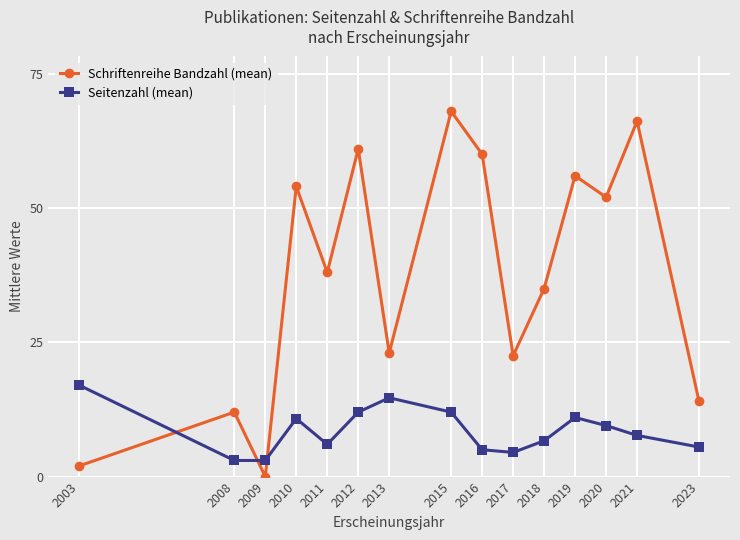

The value of Schriftenreihe Bandzahl (mean) at 2018 is 35.0. True or false?

True